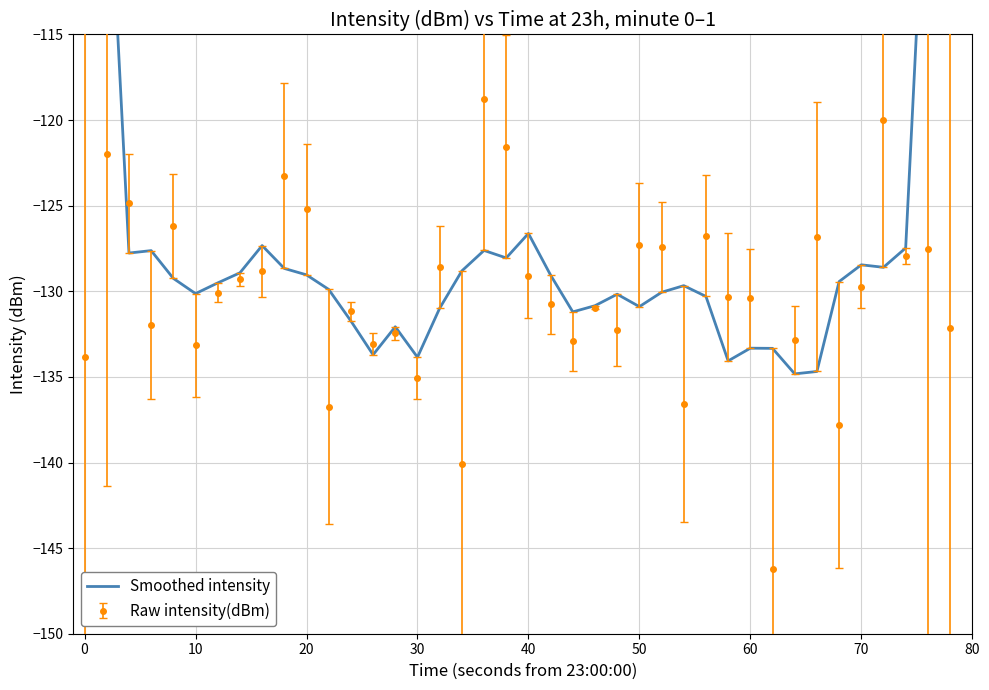

True or false: Raw intensity(dBm) has more than 1 interior local peaks.

True